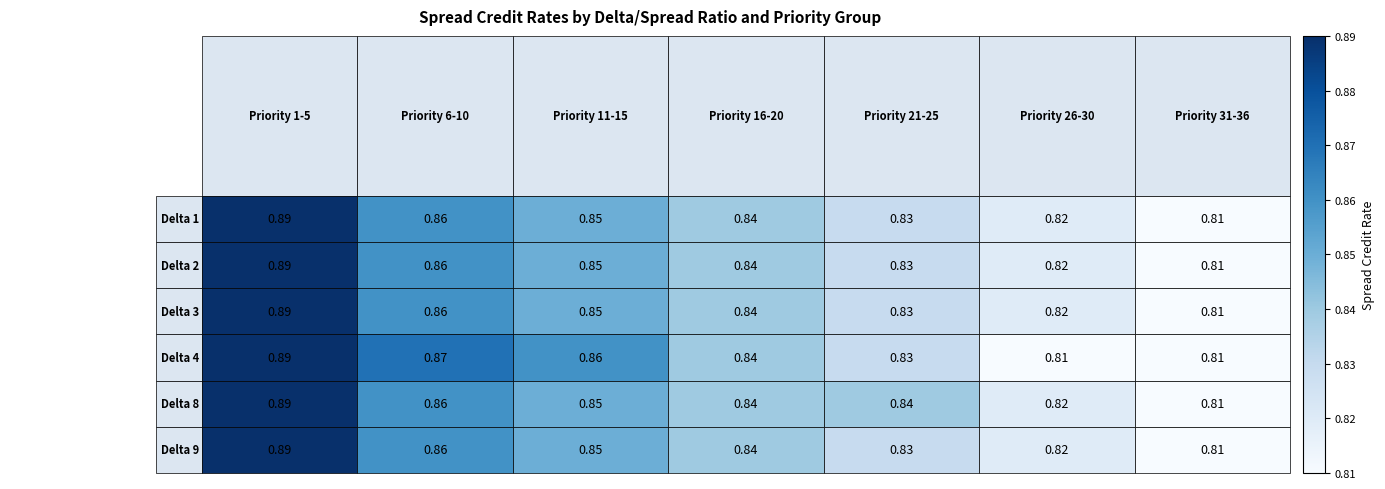

How many categories are shown in the chart?

7